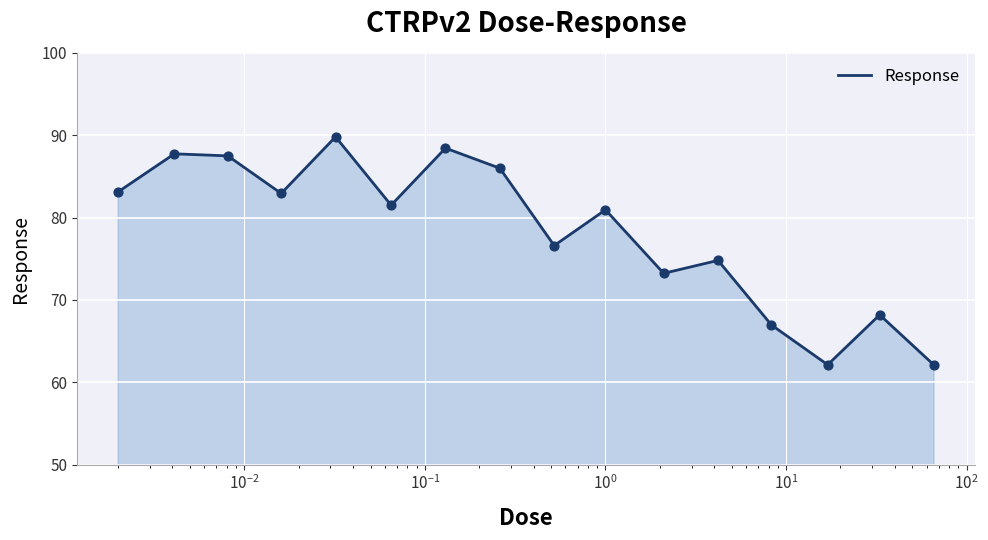

What is the difference between the maximum and minimum values?

27.7